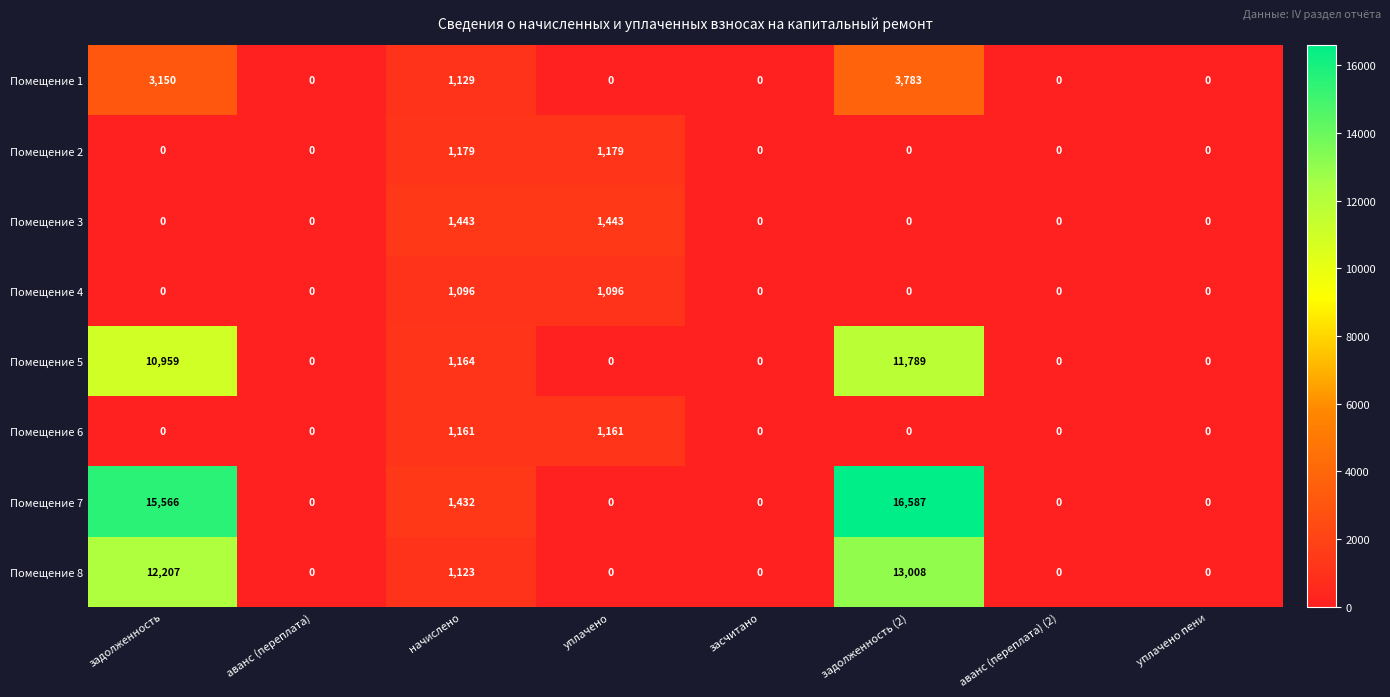

At which category is the sum across all series the highest?

задолженность (2)